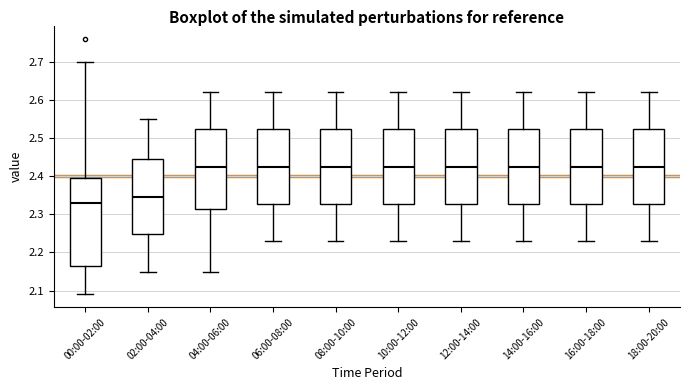

Reading left to right, transcribe this box plot: for each box, give where its median line is, the range the box spans, and where its two whiskers end, as read against the y-axis. The values are not printed on the chart, so give them approximately, as read against the axis.

00:00-02:00: median 2.33, box 2.17 to 2.40, whiskers 2.09 to 2.70
02:00-04:00: median 2.35, box 2.25 to 2.45, whiskers 2.15 to 2.55
04:00-06:00: median 2.43, box 2.32 to 2.52, whiskers 2.15 to 2.62
06:00-08:00: median 2.43, box 2.33 to 2.52, whiskers 2.23 to 2.62
08:00-10:00: median 2.43, box 2.33 to 2.52, whiskers 2.23 to 2.62
10:00-12:00: median 2.43, box 2.33 to 2.52, whiskers 2.23 to 2.62
12:00-14:00: median 2.43, box 2.33 to 2.52, whiskers 2.23 to 2.62
14:00-16:00: median 2.43, box 2.33 to 2.52, whiskers 2.23 to 2.62
16:00-18:00: median 2.43, box 2.33 to 2.52, whiskers 2.23 to 2.62
18:00-20:00: median 2.43, box 2.33 to 2.52, whiskers 2.23 to 2.62